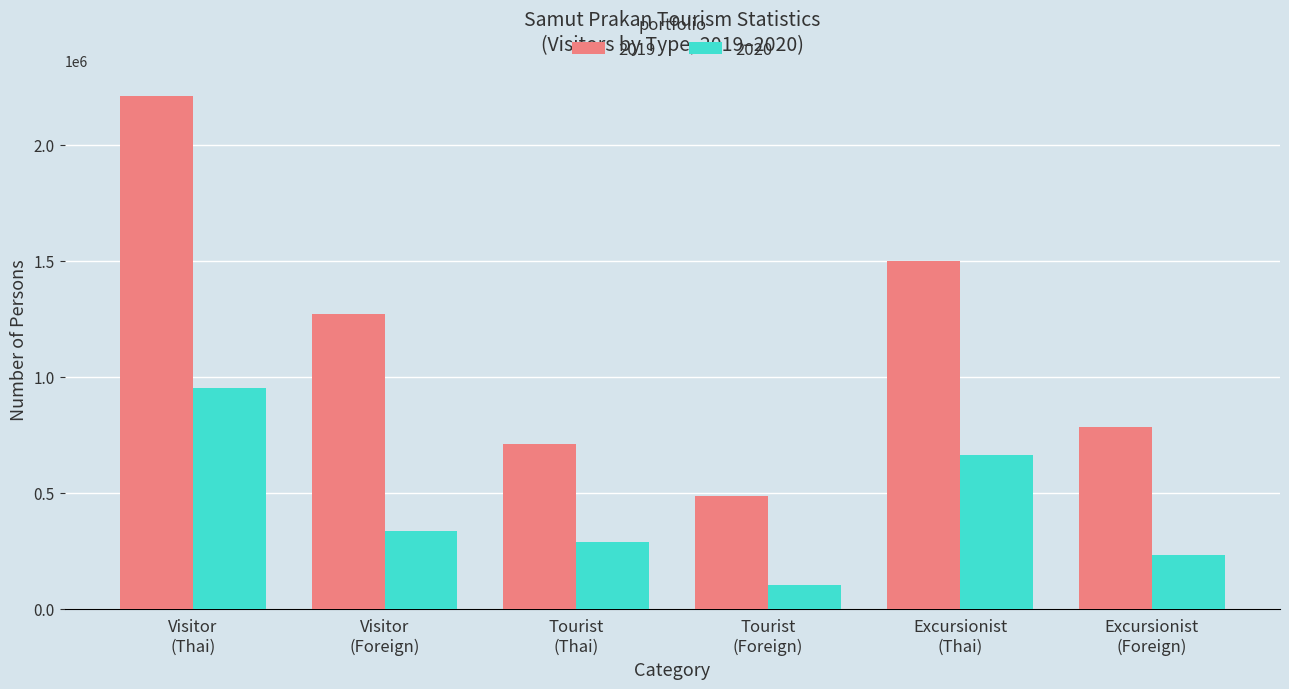

What is the difference between the second highest and minimum values in the 2019 series?

1012255